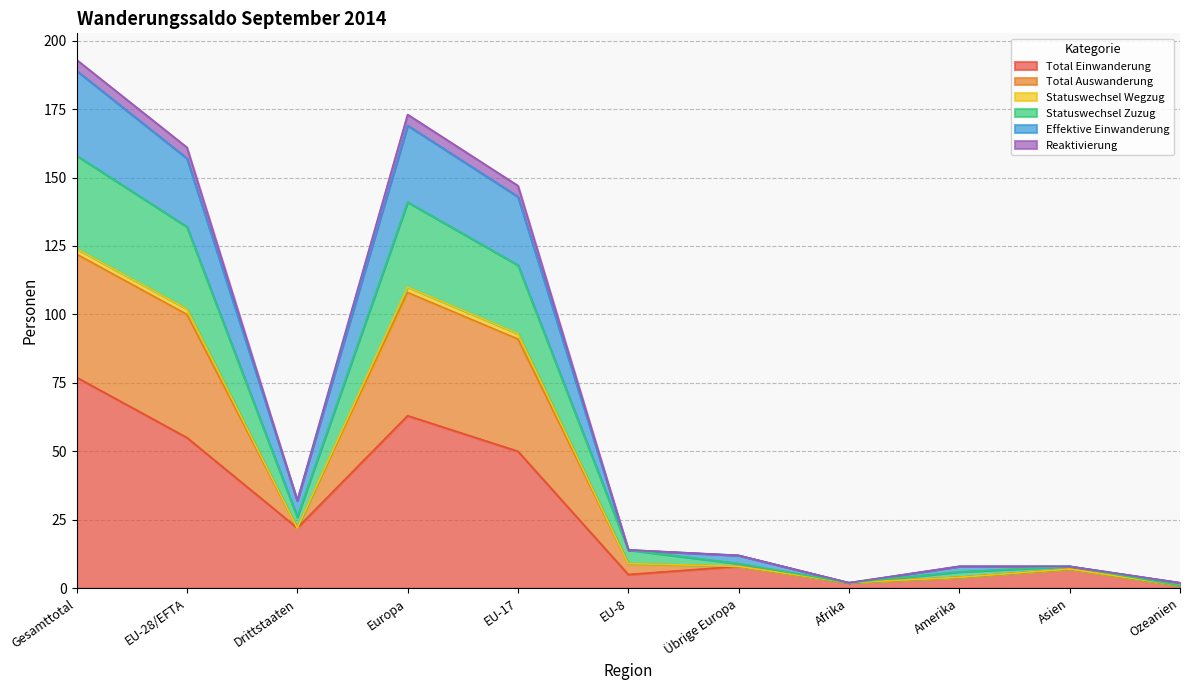

True or false: Total Einwanderung and Statuswechsel Wegzug intersect in this chart.

False